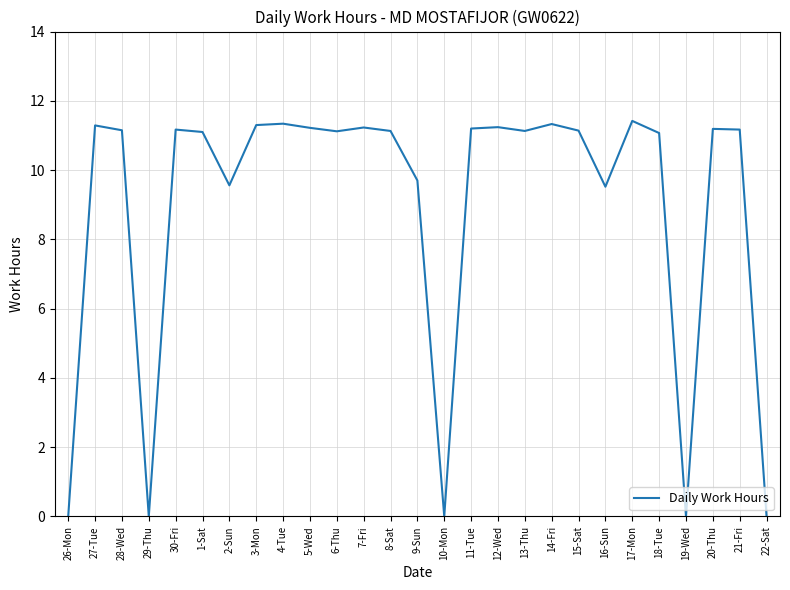

What position from the left is 14-Fri?

19